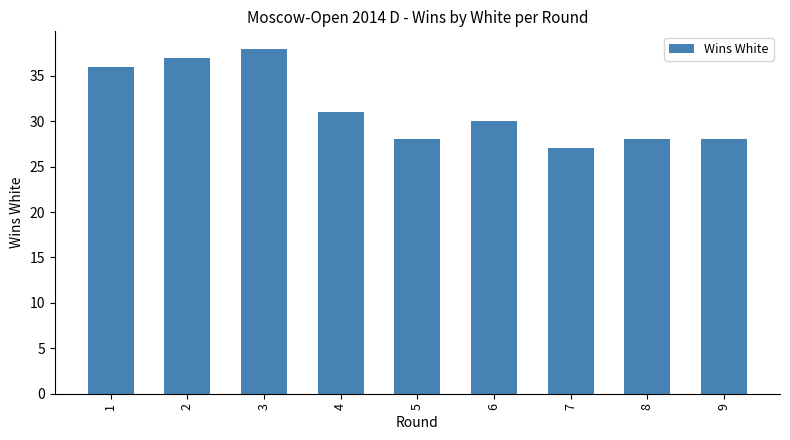

What is the change in value from 5 to 7?

-1